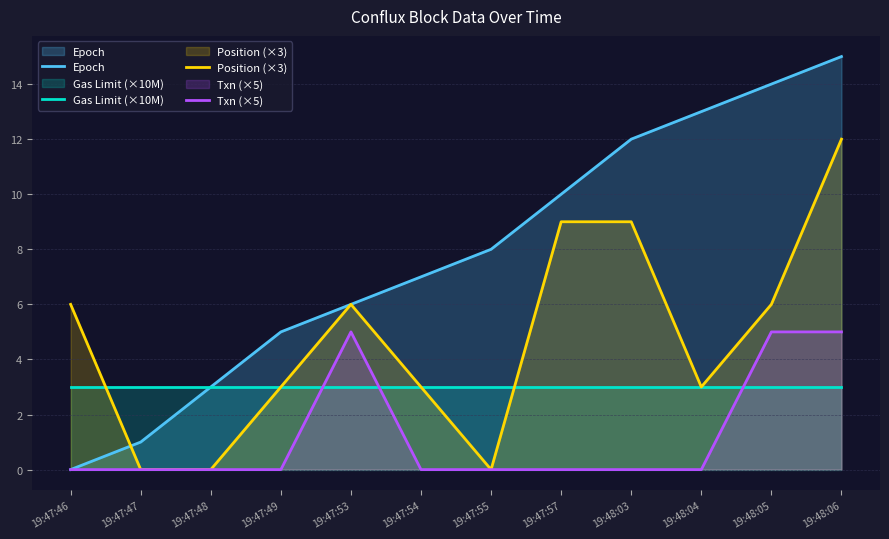

What is the spread (max minus min) of values at 19:47:53?

3